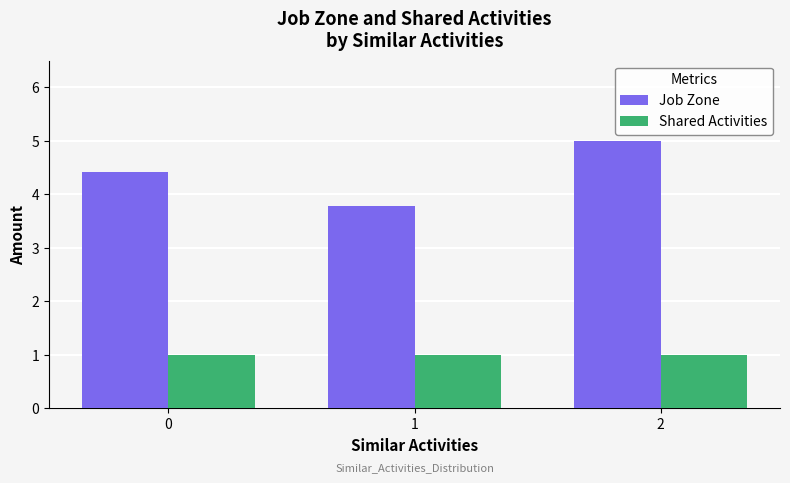

What are all the series names shown in the legend?

Job Zone, Shared Activities